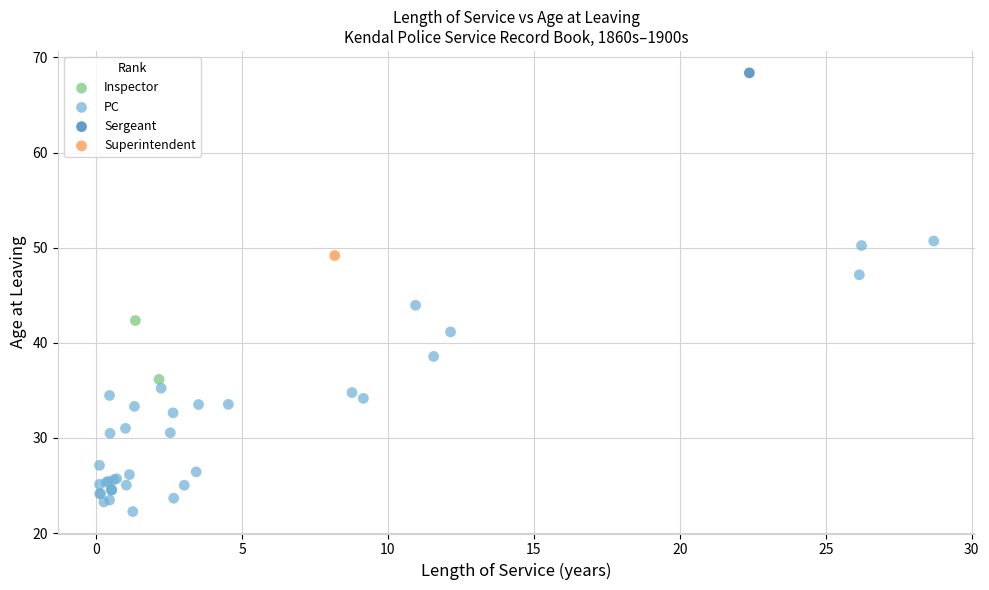

Which series contains the lowest Y value?

PC